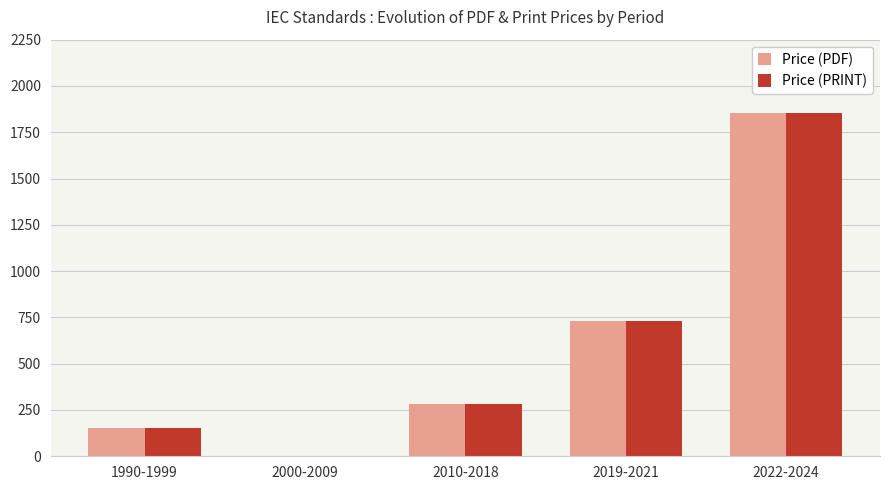

What is the average value of the Price (PDF) series?

605